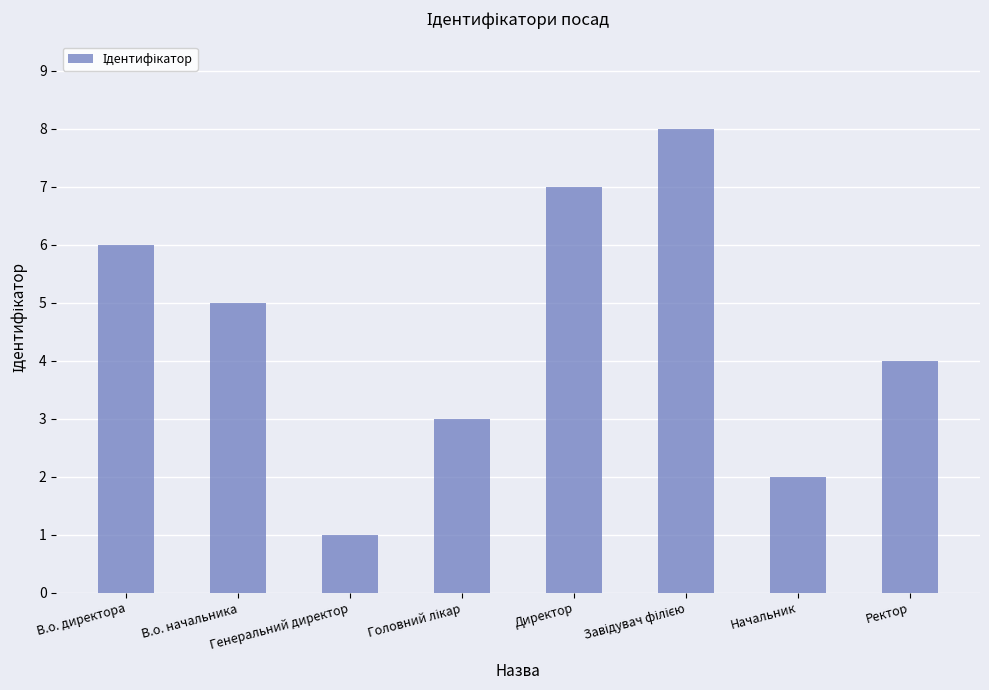

True or false: the data shows 1 at Генеральний директор.

True